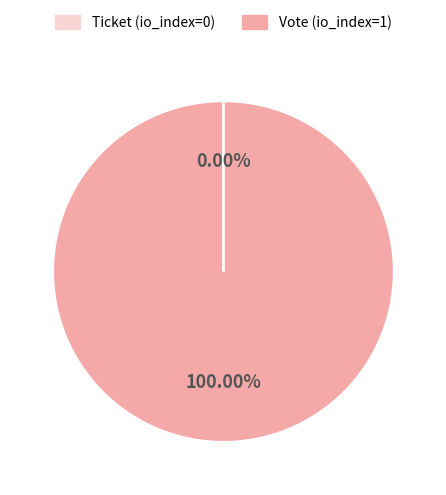

What is the smallest slice in the pie chart?

Ticket (io_index=0)